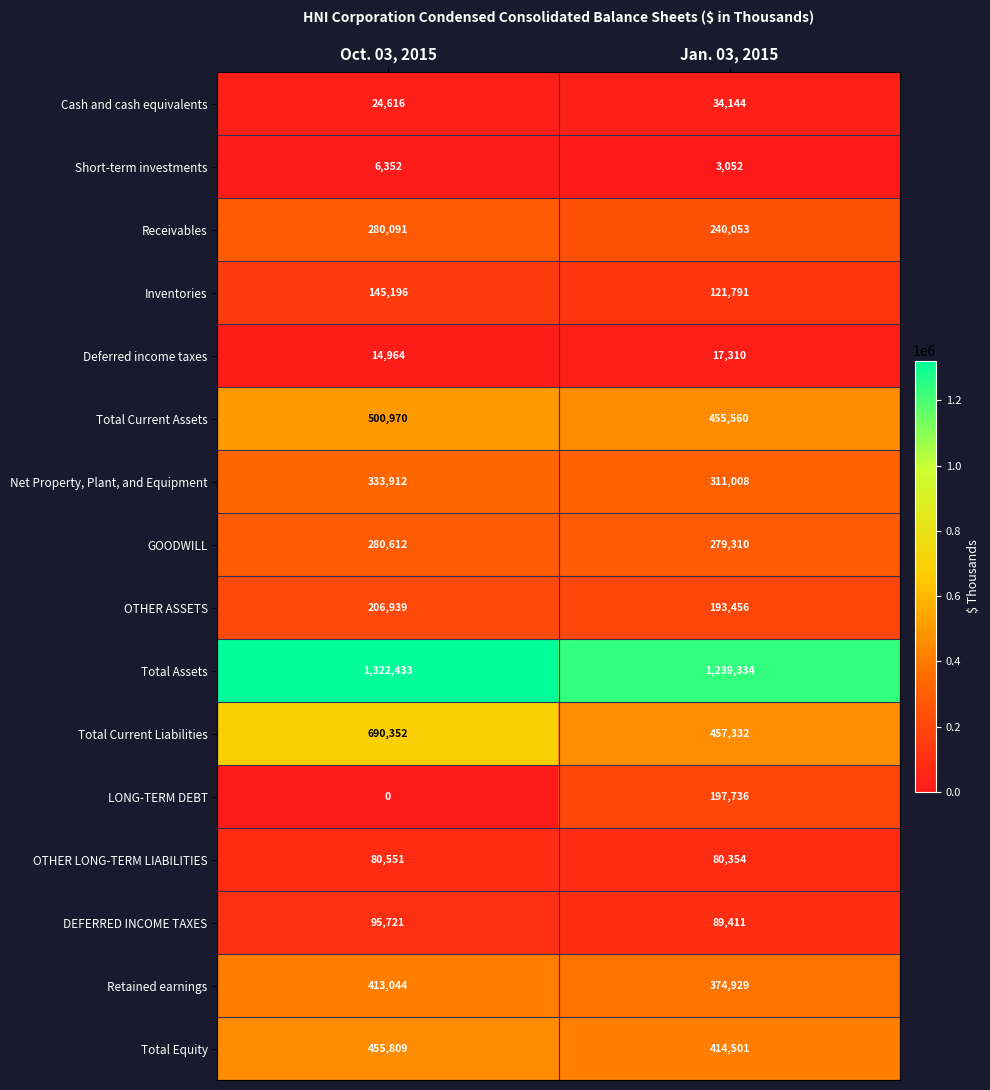

How many data points does each series have?

2